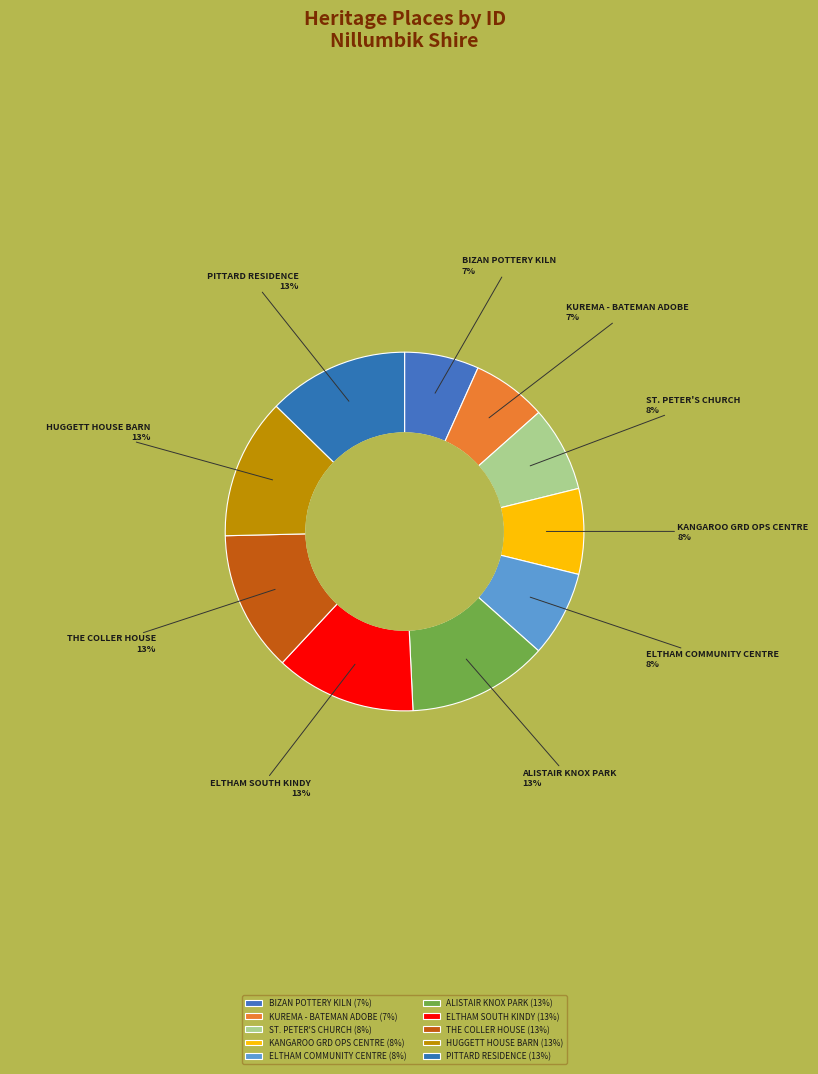

Combined, do PITTARD RESIDENCE and ALISTAIR KNOX PARK account for over 50%?

No